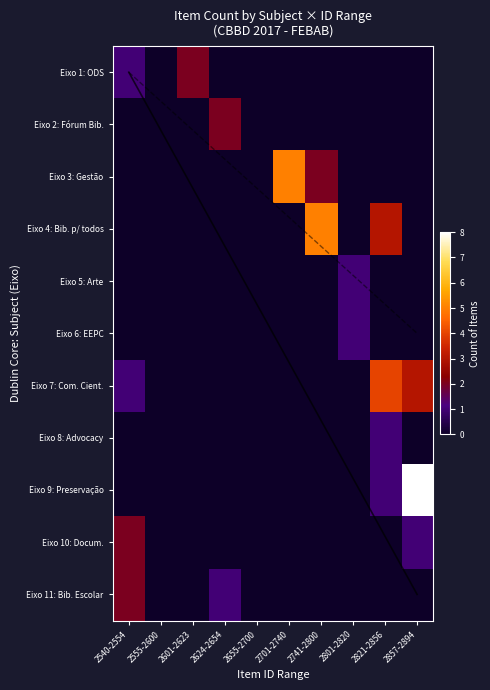

What is the maximum value shown in the chart?

8